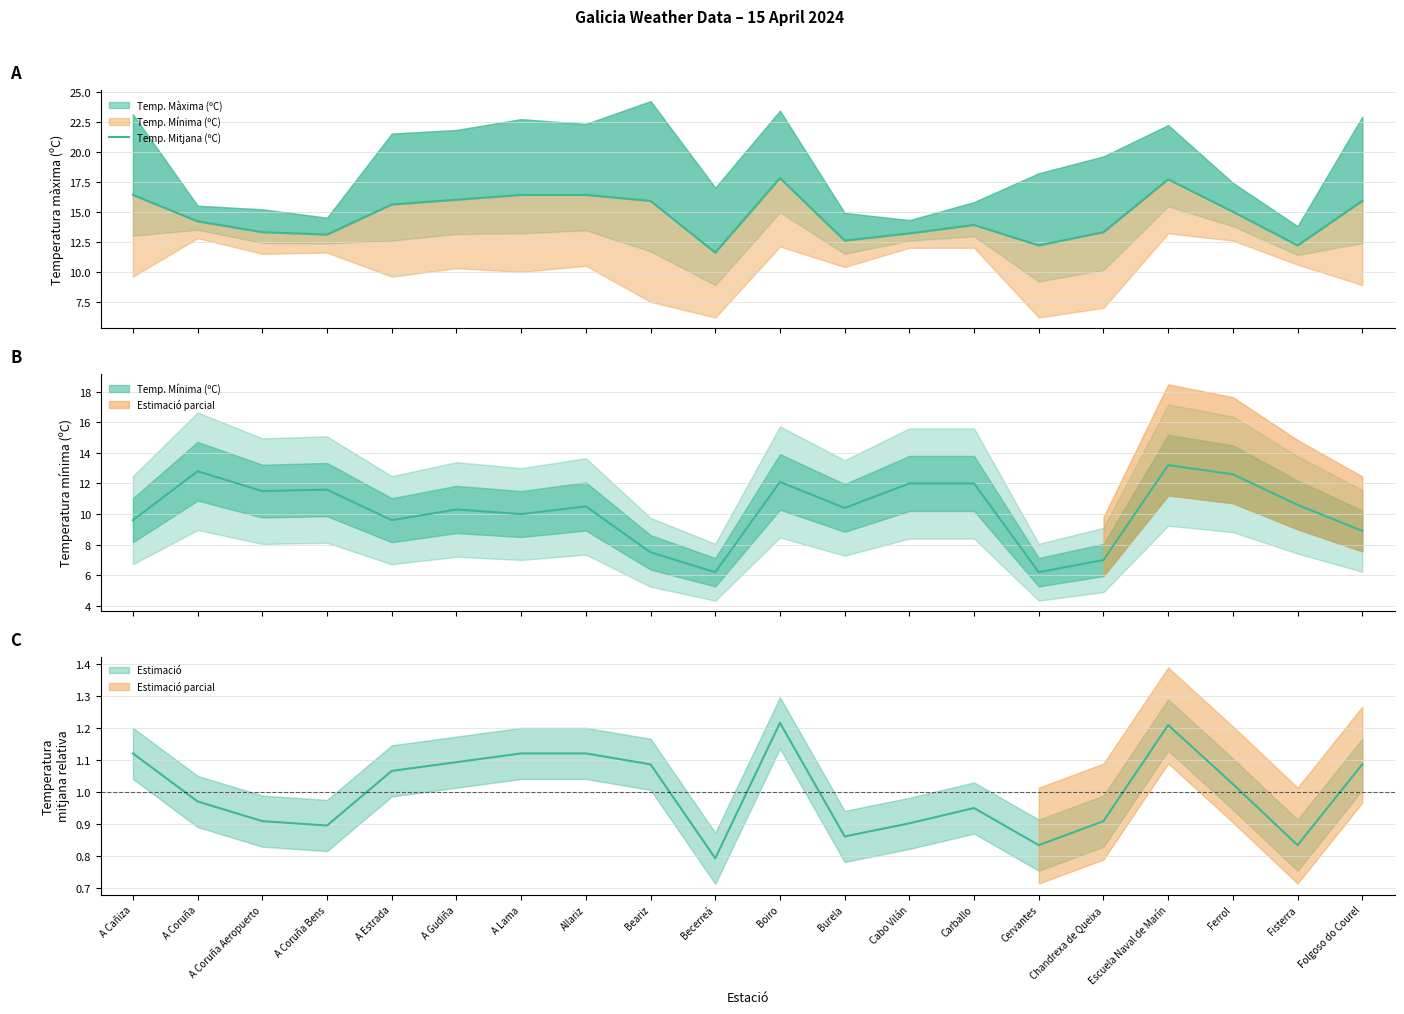

Where is the data nearest to the value 14?

Carballo